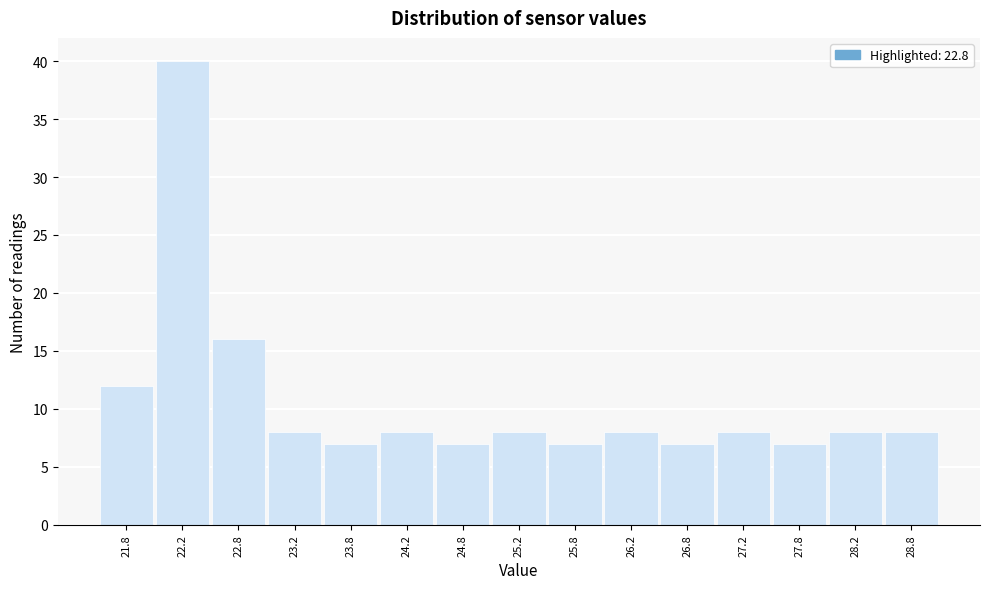

Reading left to right, transcribe this chart: for each bar, give the range it covers on the x-axis and its height. The values are not printed on the chart, so give them approximately, as read against the axis.

21.5 to 22.0: 12
22.0 to 22.5: 40
22.5 to 23.0: 16
23.0 to 23.5: 8
23.5 to 24.0: 7
24.0 to 24.5: 8
24.5 to 25.0: 7
25.0 to 25.5: 8
25.5 to 26.0: 7
26.0 to 26.5: 8
26.5 to 27.0: 7
27.0 to 27.5: 8
27.5 to 28.0: 7
28.0 to 28.5: 8
28.5 to 29.0: 8